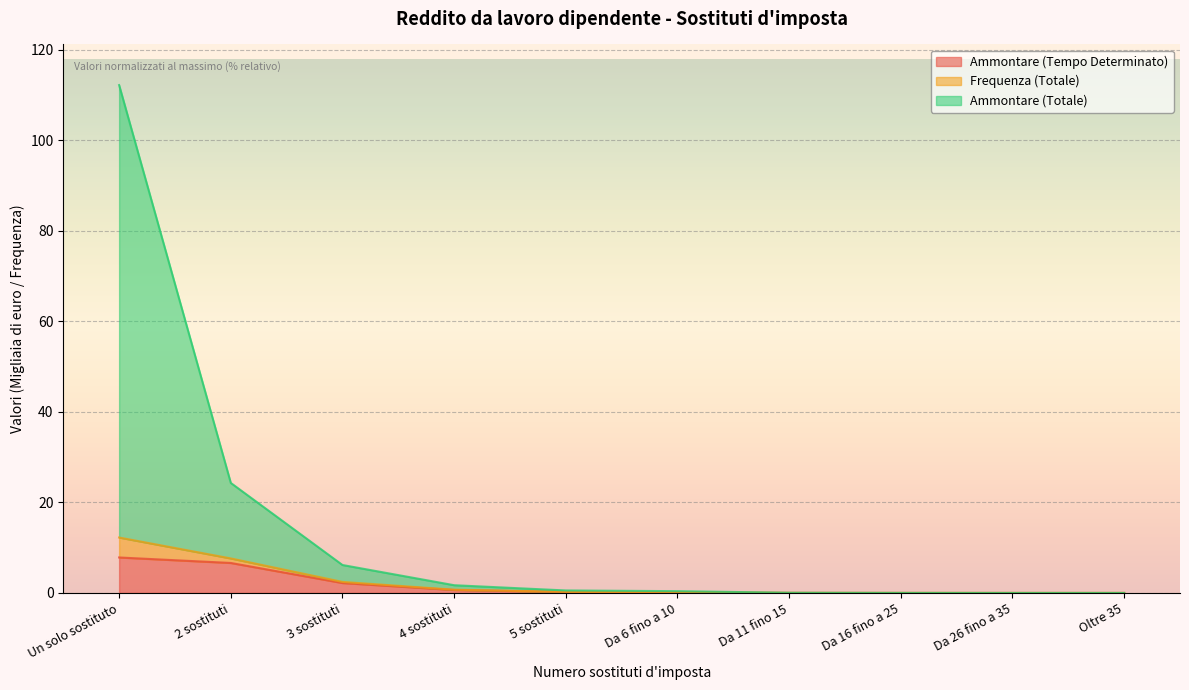

The Ammontare (Tempo Determinato) series shows 0.2 at Da 6 fino a 10. True or false?

True